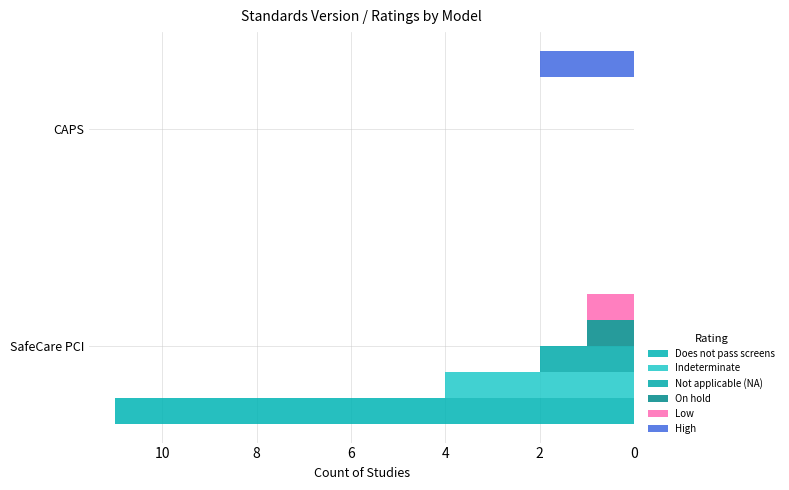

How many positive values does the High series have?

1